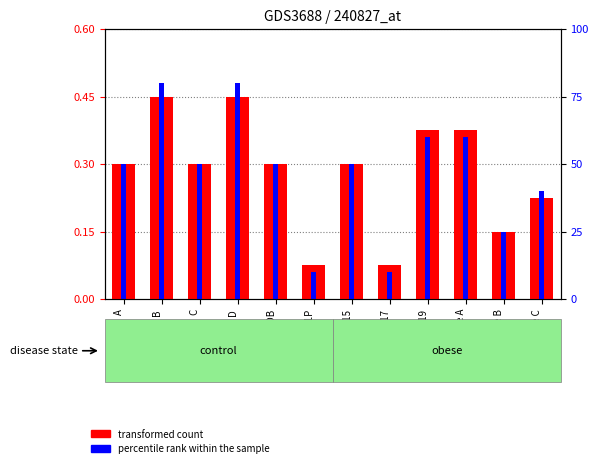

Reading right to left, transcribe all the data shown in this chart.

transformed count: Master Herre C=0.2	Master Herre B=0.1	Master Herre A=0.4	U19=0.4	U17=0.1	U15=0.3	U11P=0.1	DB=0.3	D=0.5	C=0.3	B=0.5	A=0.3
percentile rank within the sample: Master Herre C=0.2	Master Herre B=0.1	Master Herre A=0.4	U19=0.4	U17=0.1	U15=0.3	U11P=0.1	DB=0.3	D=0.5	C=0.3	B=0.5	A=0.3